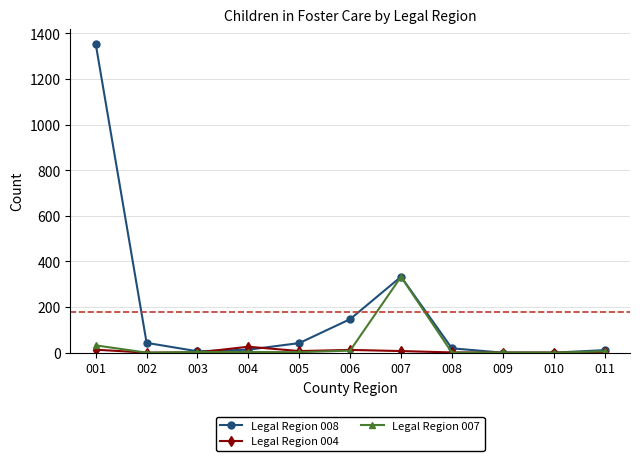

Count the number of data series in this chart.

3